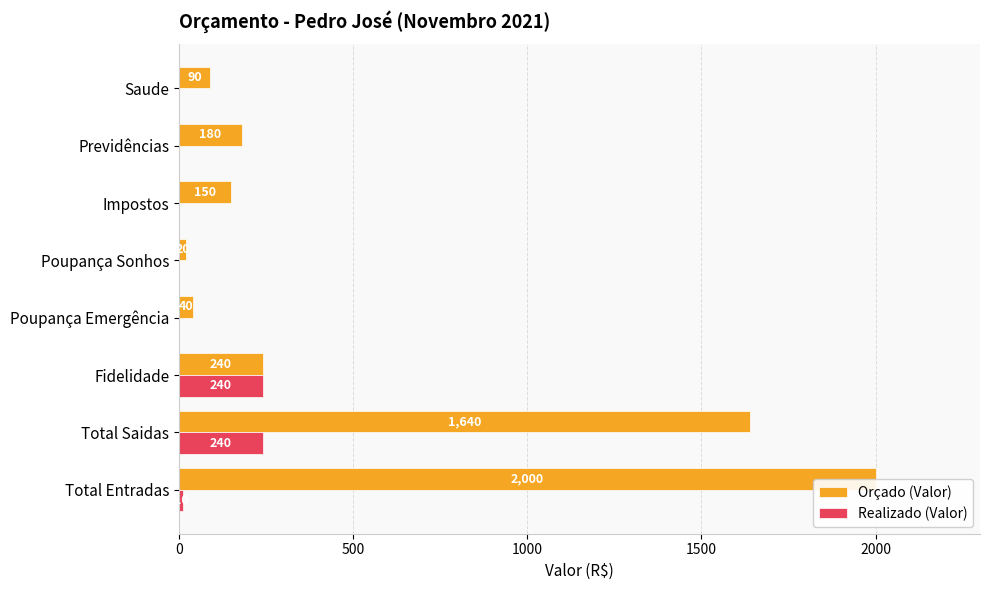

Which series has the largest total across all categories?

Orçado (Valor)